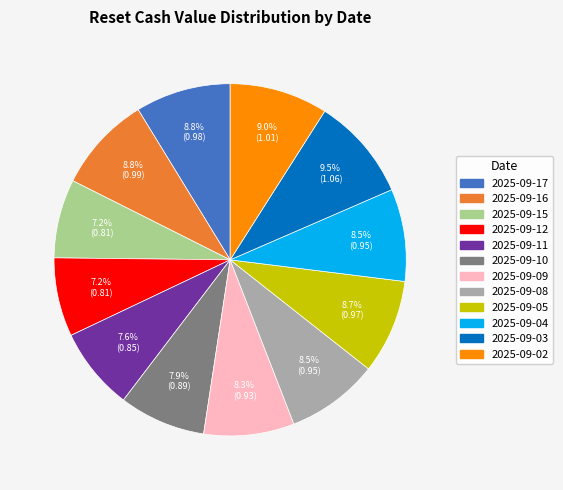

Is there any slice that represents more than half of the pie?

No